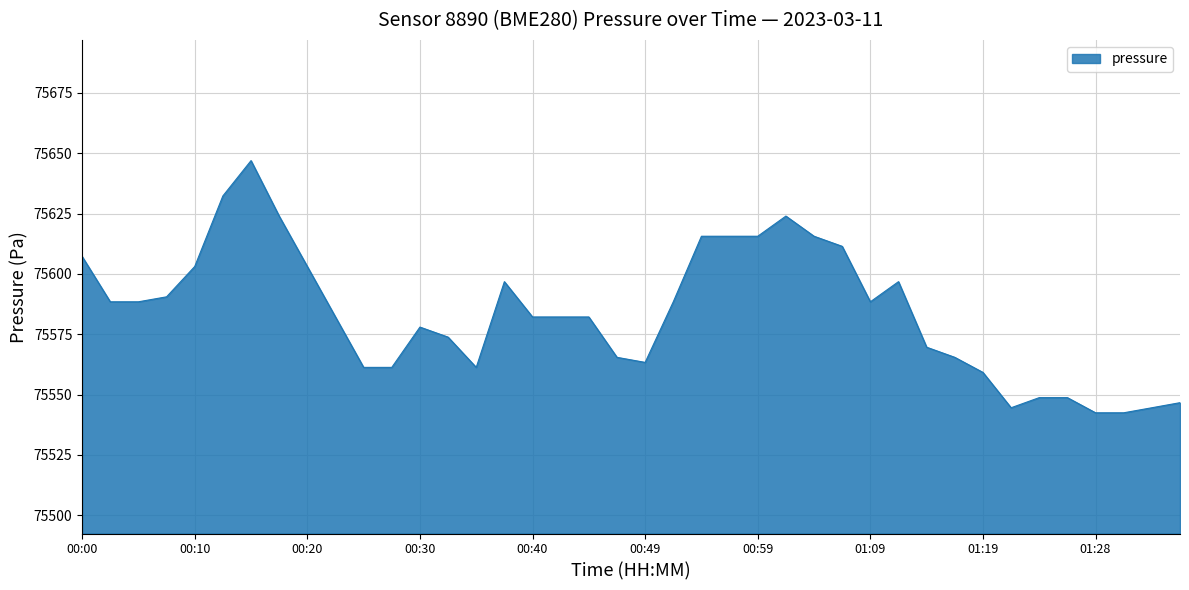

What is the greatest value displayed?

75646.9